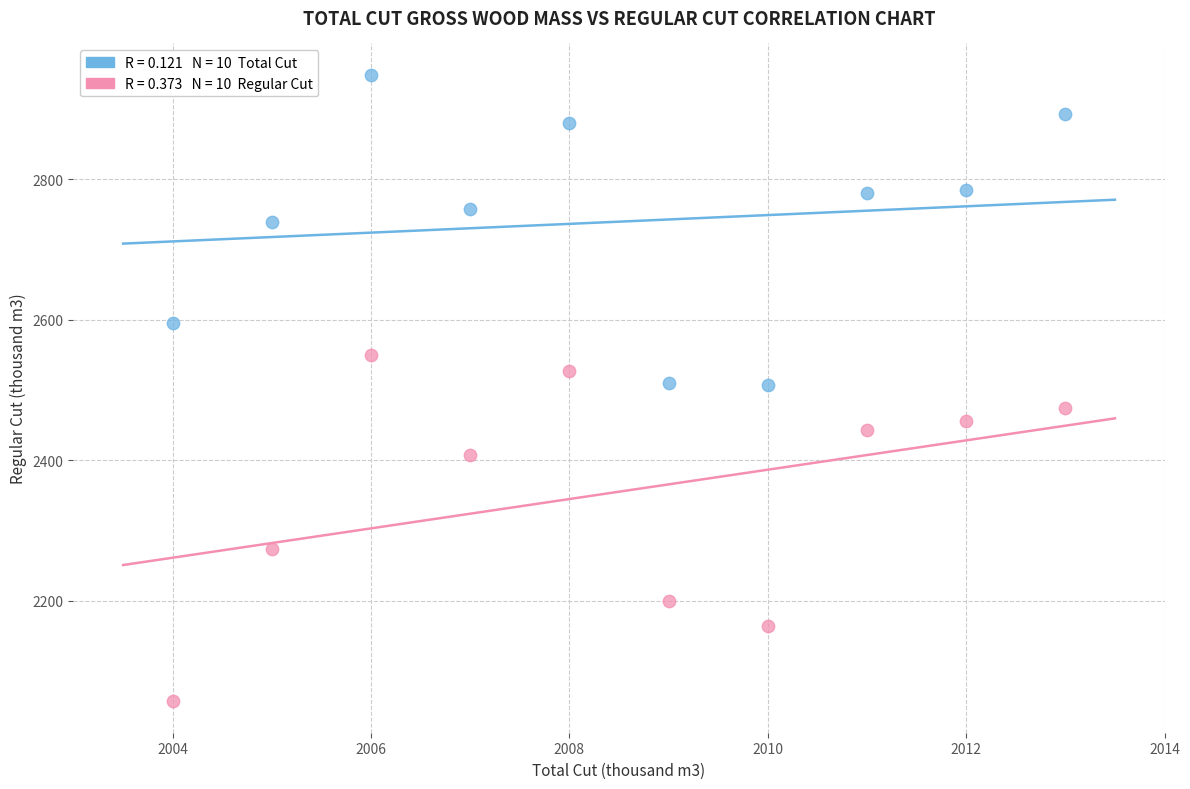

Across all data points, what is the range of Y values (max minus min)?

892